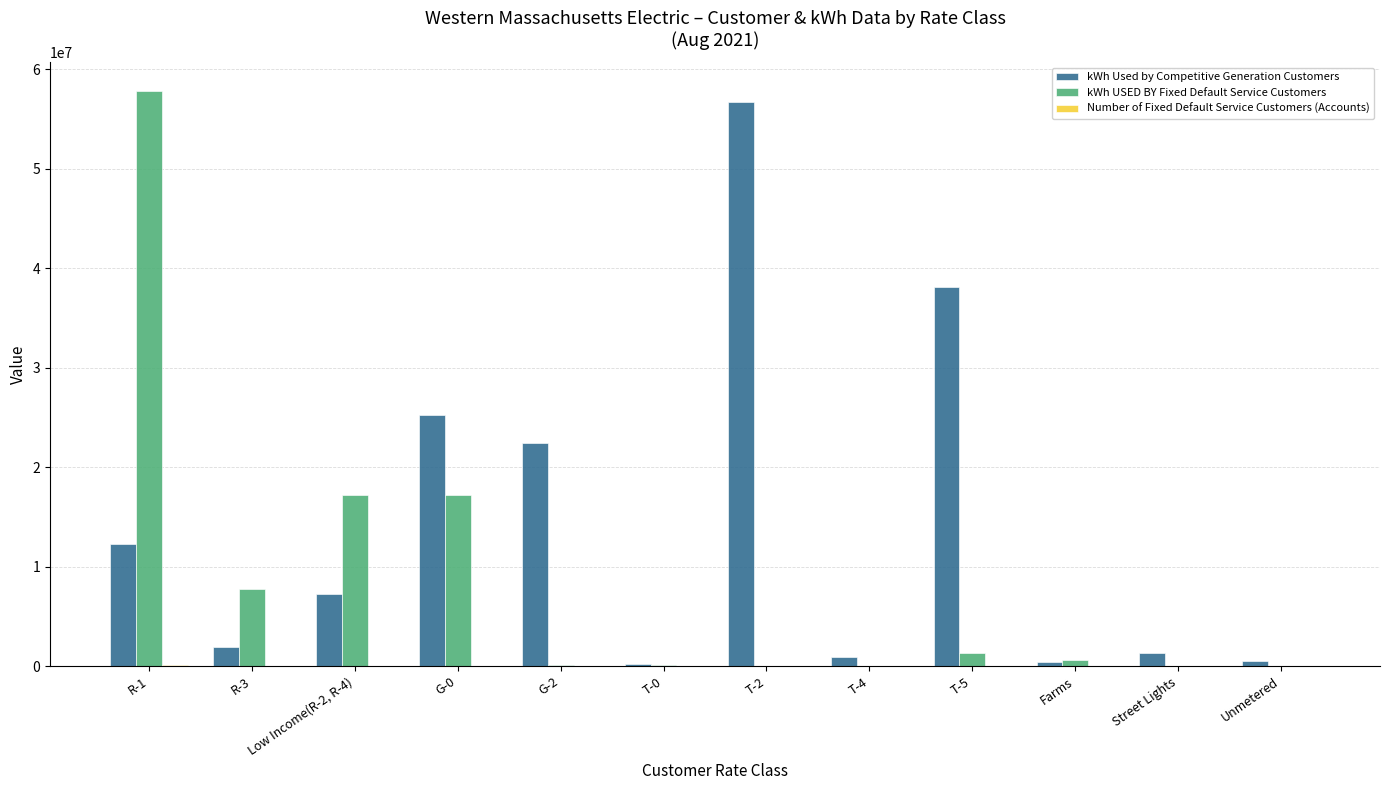

At which category is the sum across all series the highest?

R-1